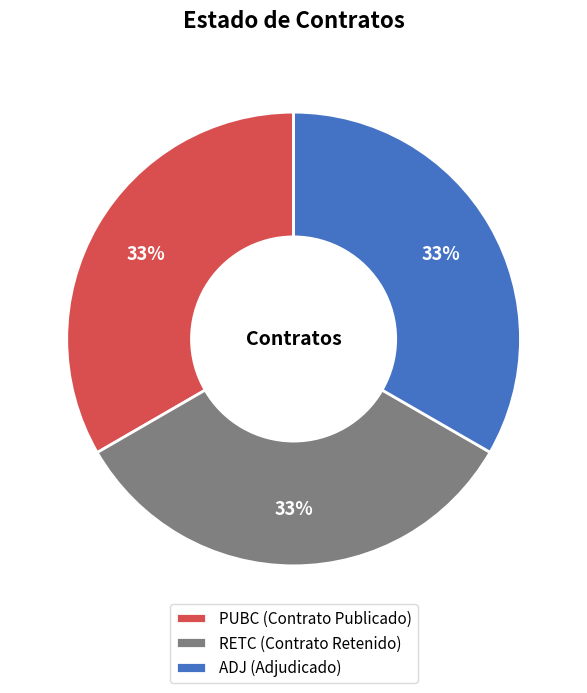

Is there any slice that represents more than half of the pie?

No